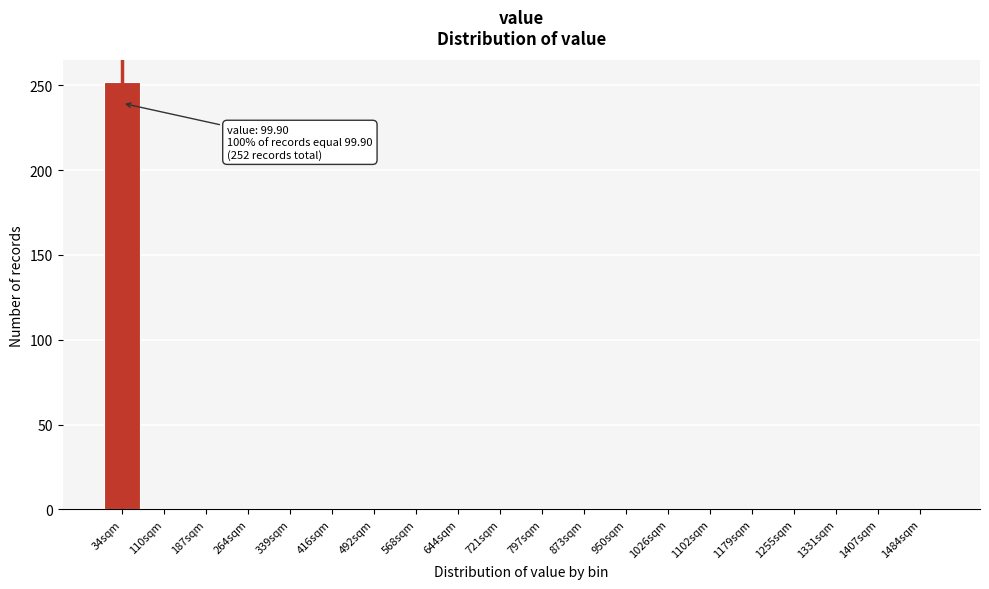

Reading left to right, transcribe all the data shown in this chart.

34sqm=252	110sqm=0	187sqm=0	264sqm=0	339sqm=0	416sqm=0	492sqm=0	568sqm=0	644sqm=0	721sqm=0	797sqm=0	873sqm=0	950sqm=0	1026sqm=0	1102sqm=0	1179sqm=0	1255sqm=0	1331sqm=0	1407sqm=0	1484sqm=0